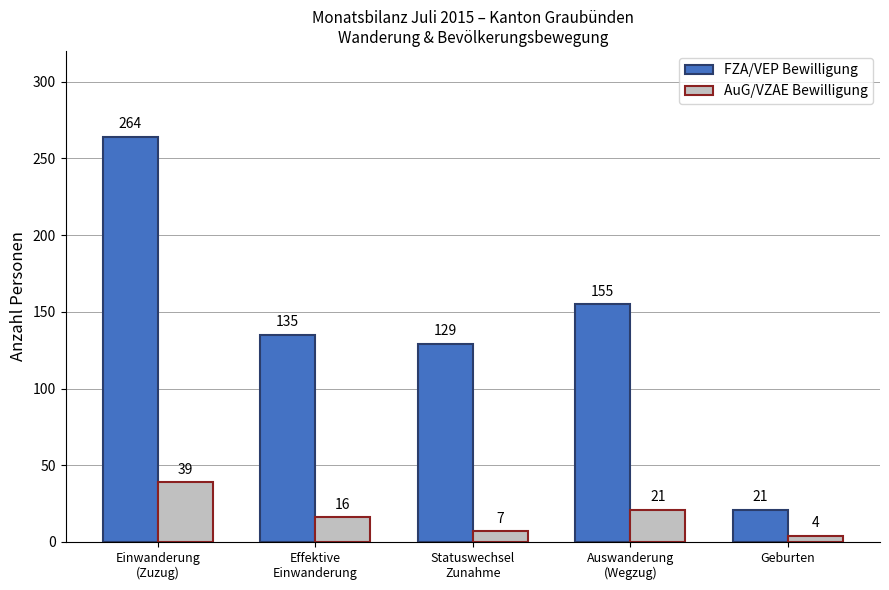

What is the difference between the maximum and minimum values in the AuG/VZAE Bewilligung series?

35